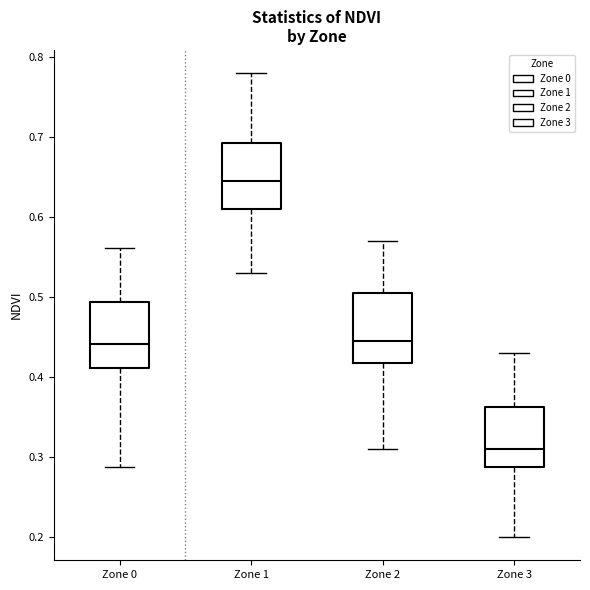

Reading left to right, read every box against the y-axis: the position of its median line, the range the box covers, and the ends of its whiskers. The values are not printed on the chart, so give them approximately, as read against the axis.

Zone 0: median 0.44, box 0.41 to 0.49, whiskers 0.29 to 0.56
Zone 1: median 0.65, box 0.61 to 0.69, whiskers 0.53 to 0.78
Zone 2: median 0.45, box 0.42 to 0.51, whiskers 0.31 to 0.57
Zone 3: median 0.31, box 0.29 to 0.36, whiskers 0.20 to 0.43